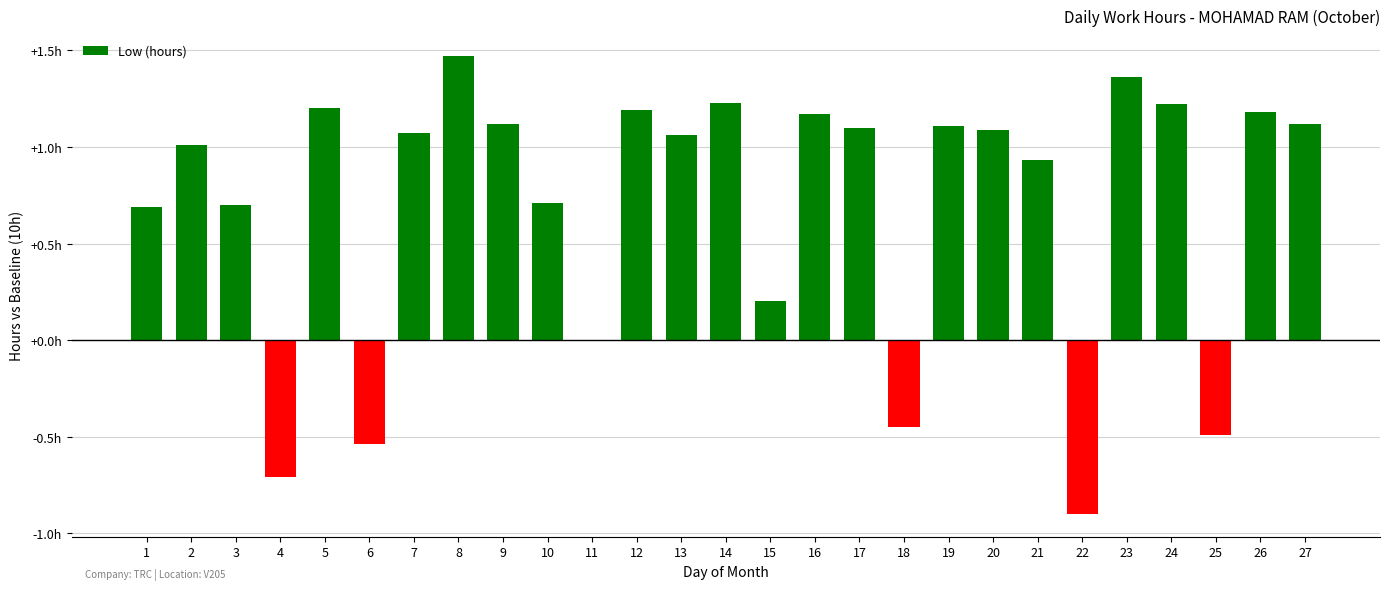

Which category has the highest value across all series?

8